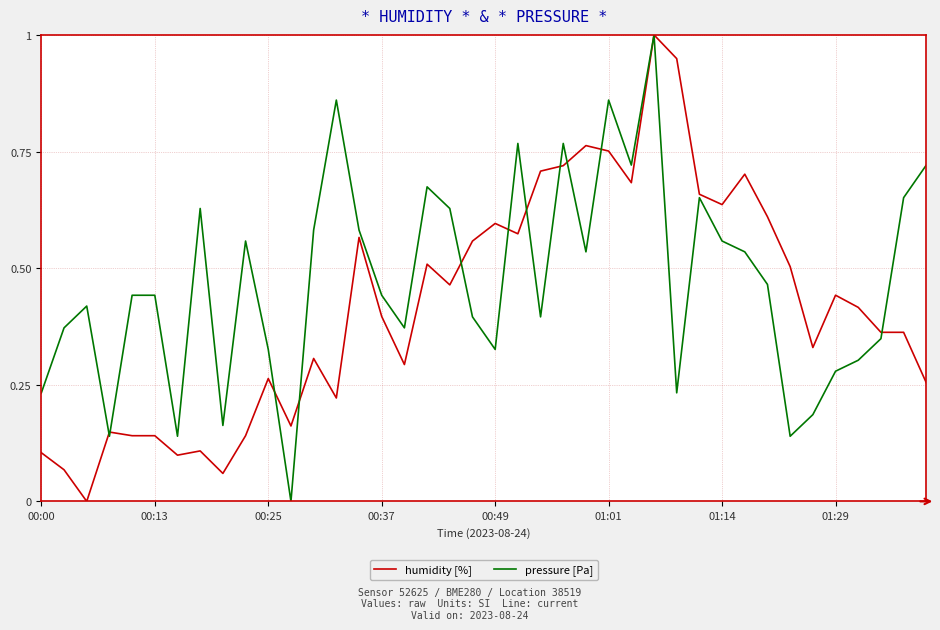

List the series in order of their overall mean, highest first.

pressure [Pa], humidity [%]